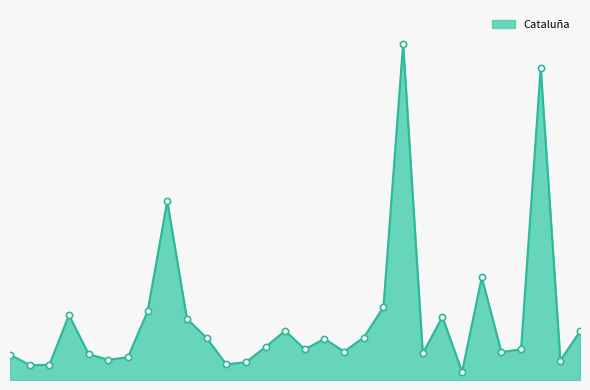

Does the chart have visible grid lines?

No